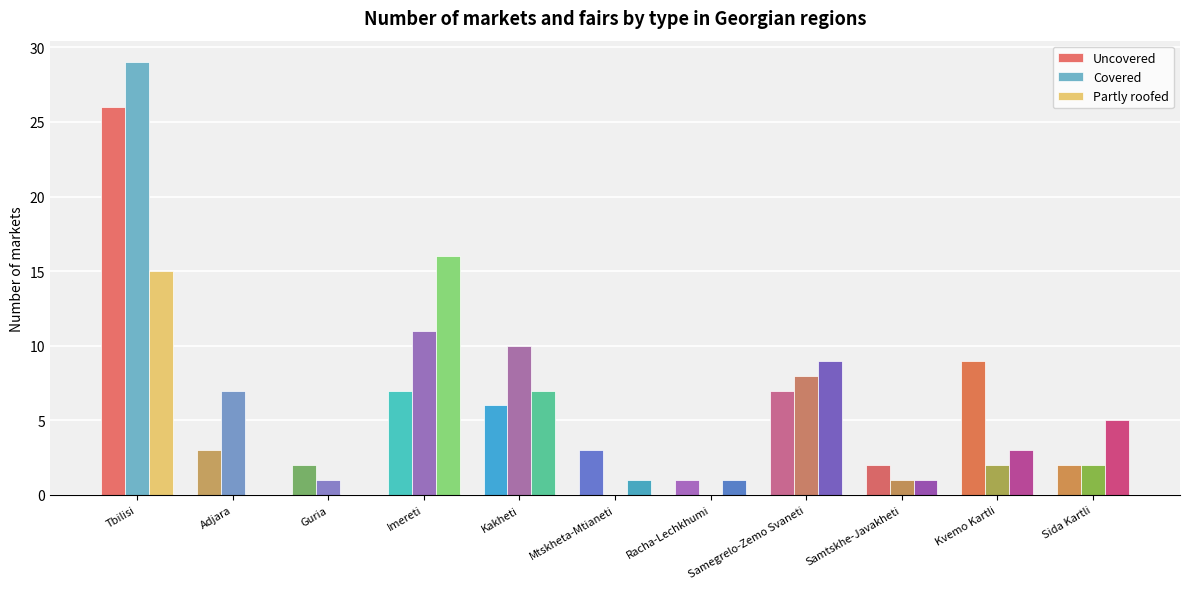

What is the sum of all Uncovered values?

68